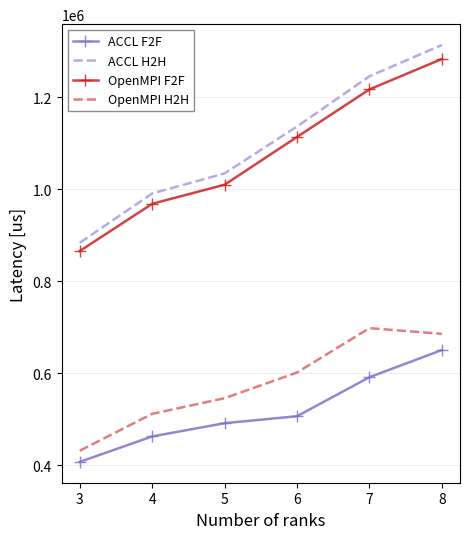

True or false: ACCL F2F and OpenMPI H2H cross at least once.

False